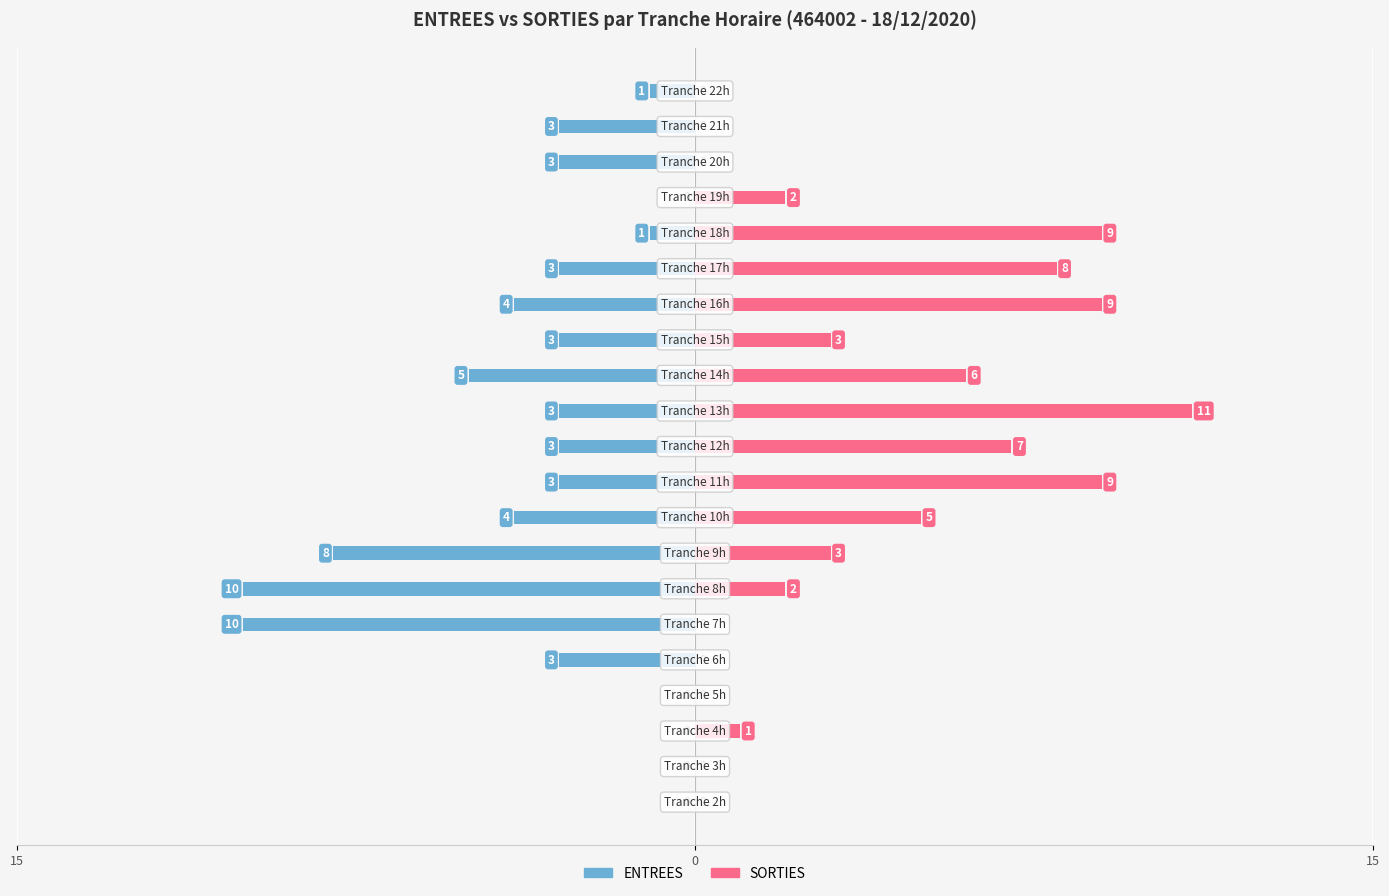

How many bars are there in each group?

2